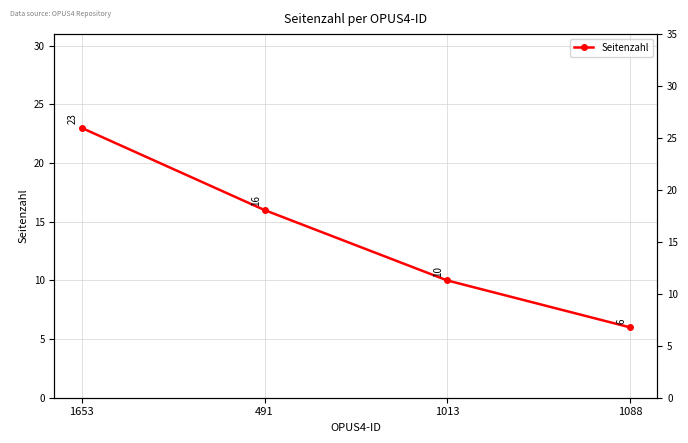

Count the number of values greater than 16.

1